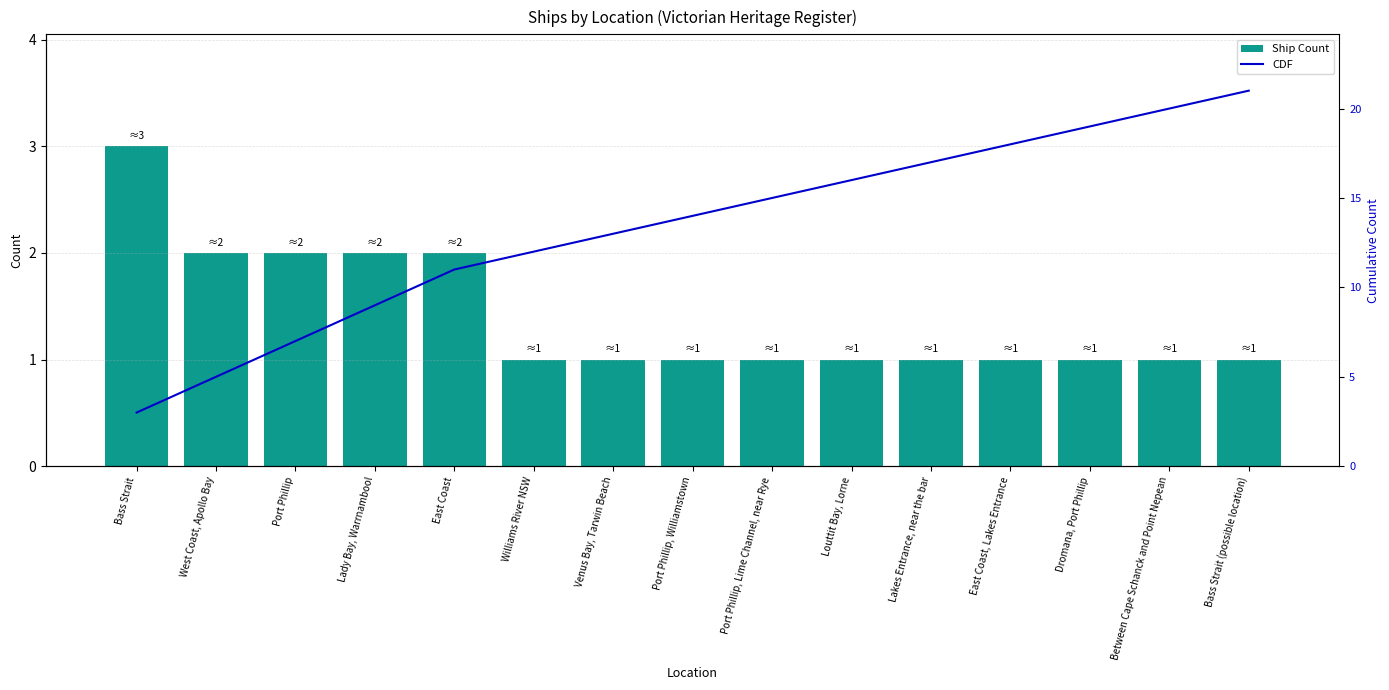

Which category has the highest value across all series?

Bass Strait (possible location)